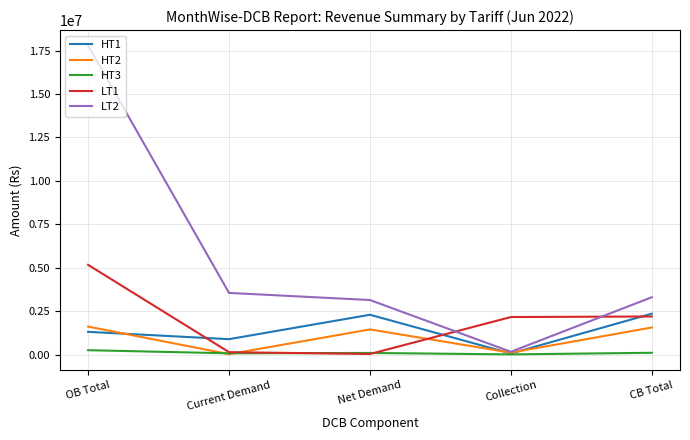

How many lines are shown in the chart?

5